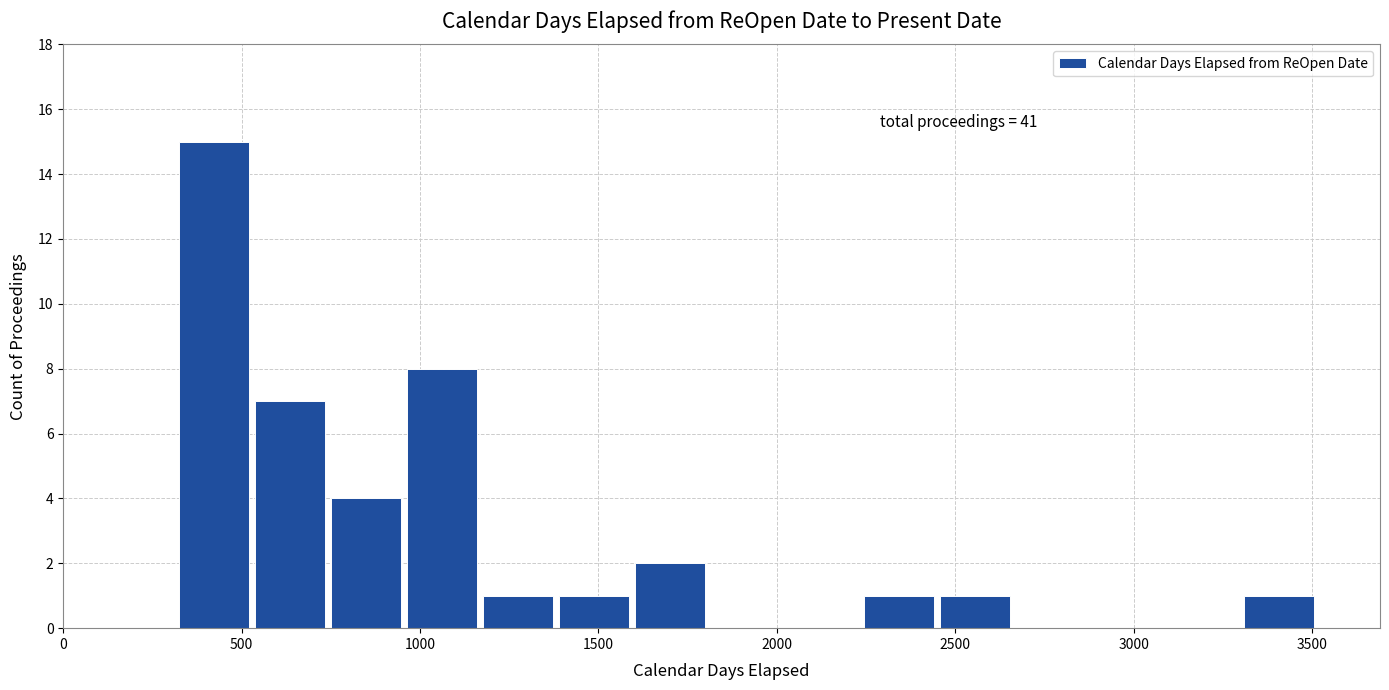

Which range on the x-axis has the tallest bar?

300 to 550